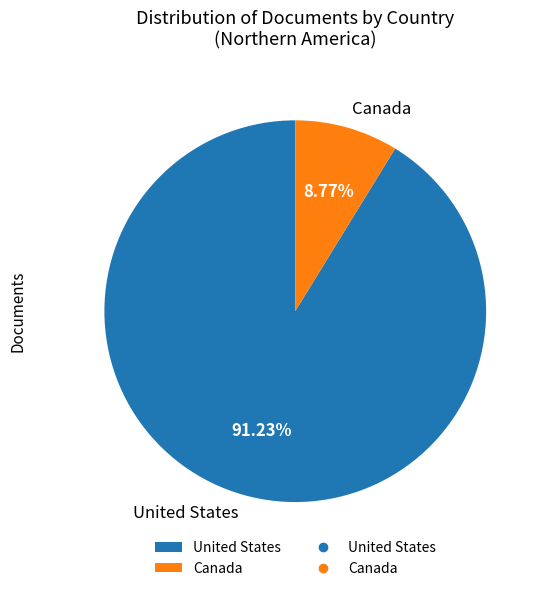

The Canada slice represents 1% of the pie. True or false?

False